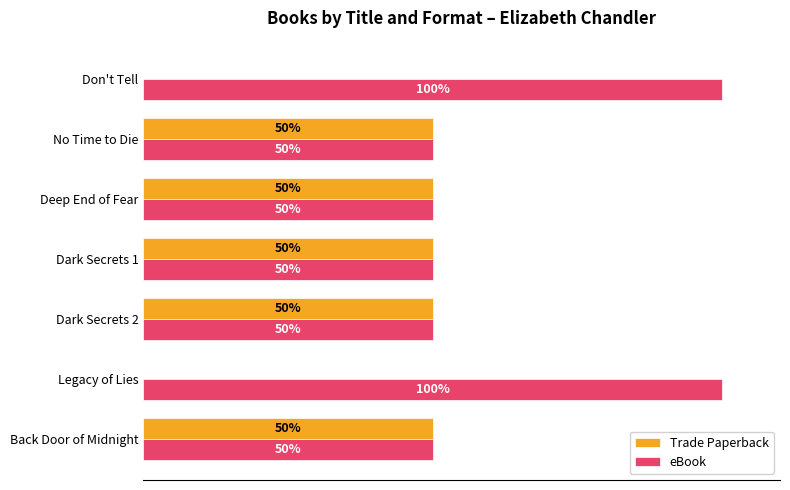

Which series has the largest total across all categories?

eBook